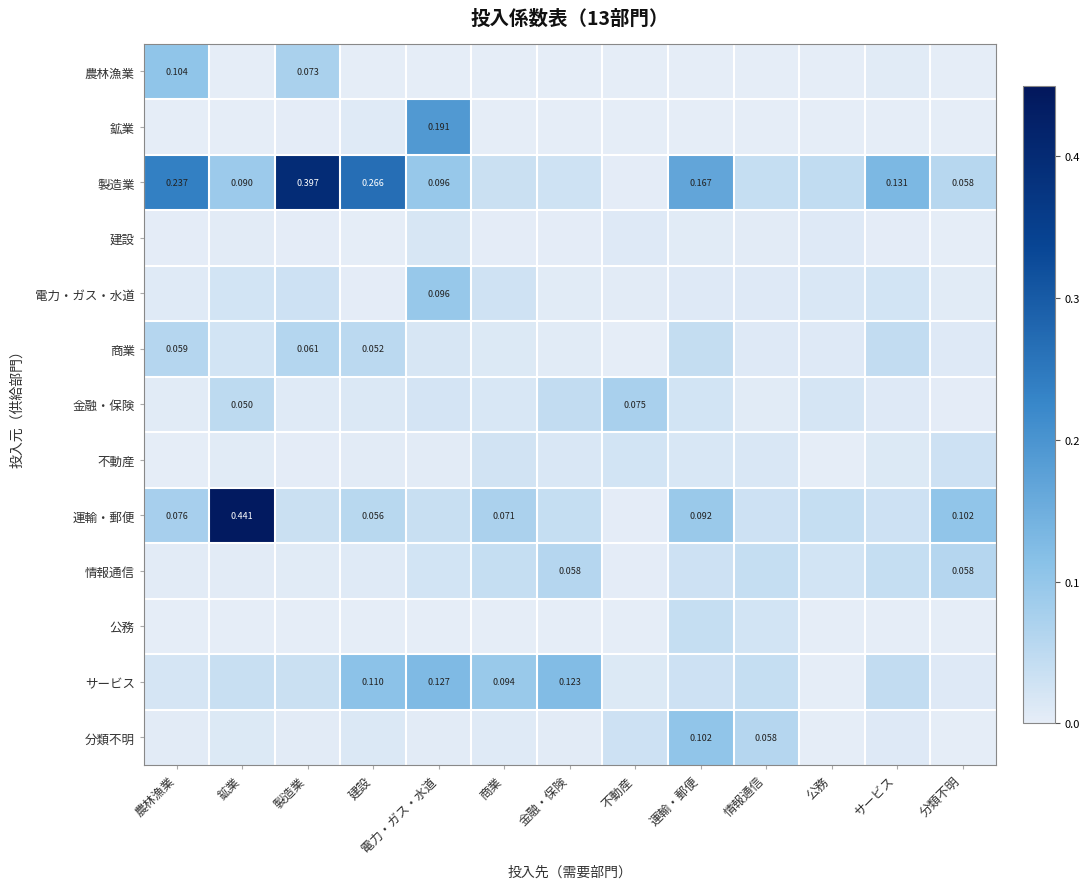

At which label is 農林漁業 closest to 0?

電力・ガス・水道